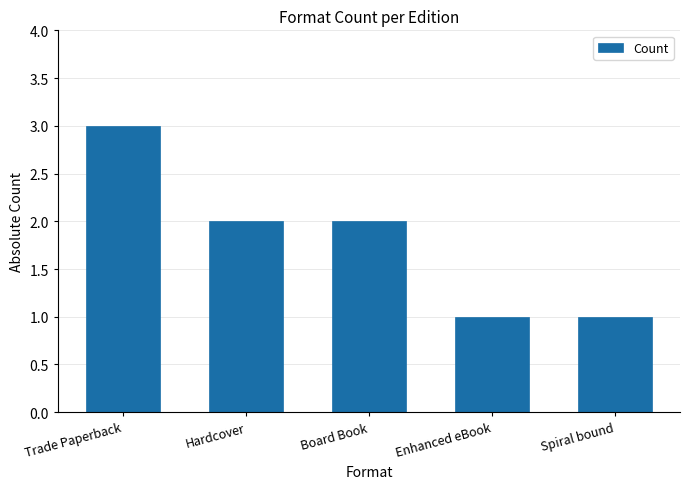

Is it true that the value at Board Book is 2?

True